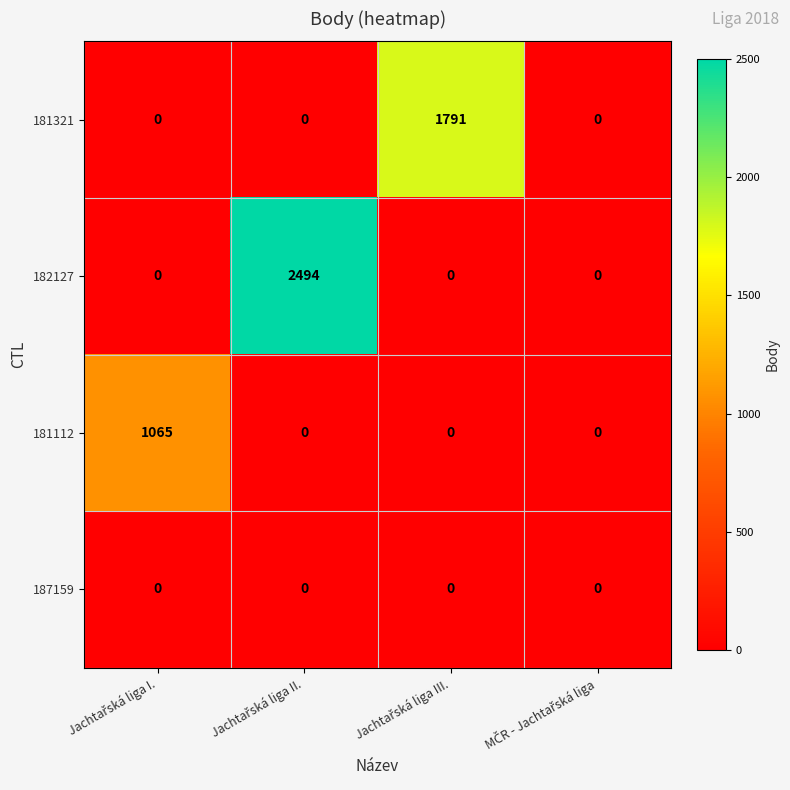

What is the greatest value displayed?

2494